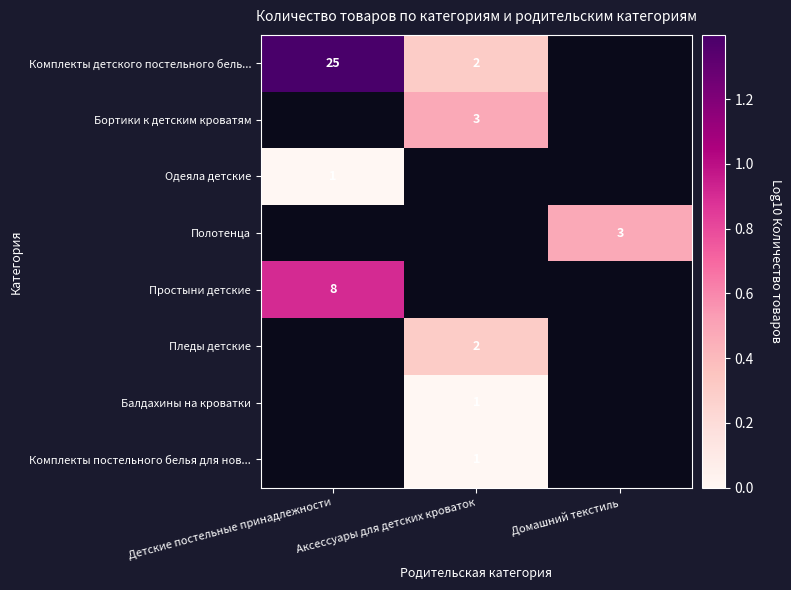

The Пледы детские series shows 2 at Аксессуары для детских кроваток. True or false?

True